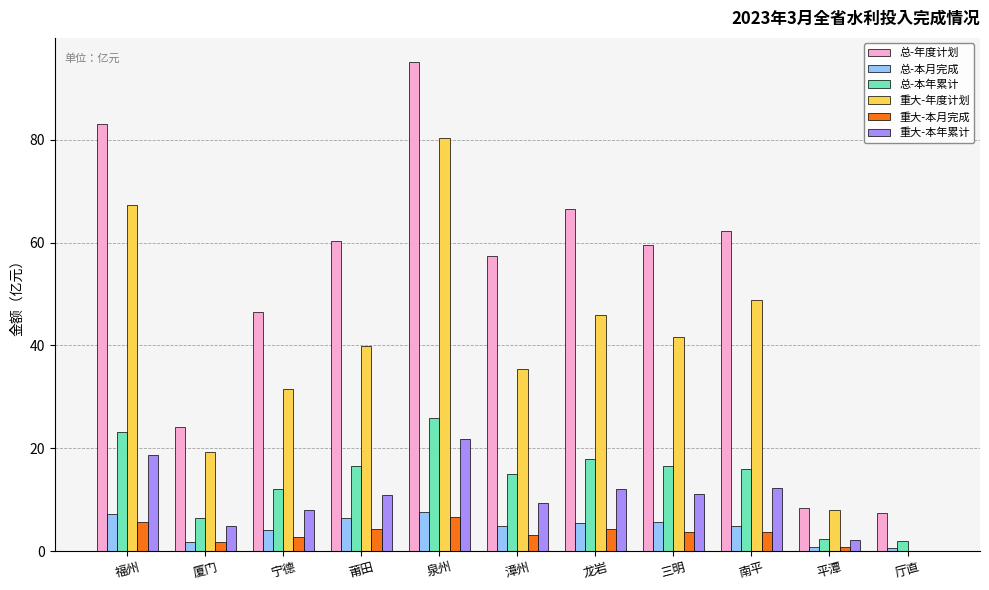

How many data points does each series have?

11